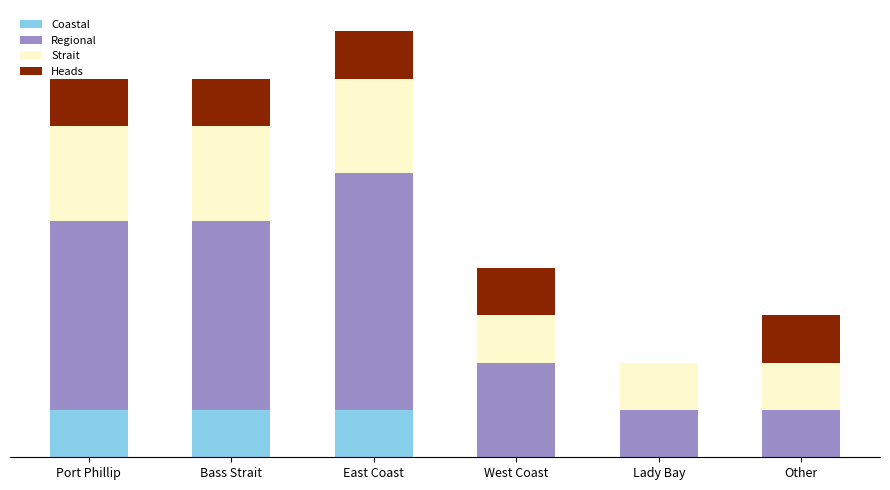

At how many categories does at least one series exceed 4?

1